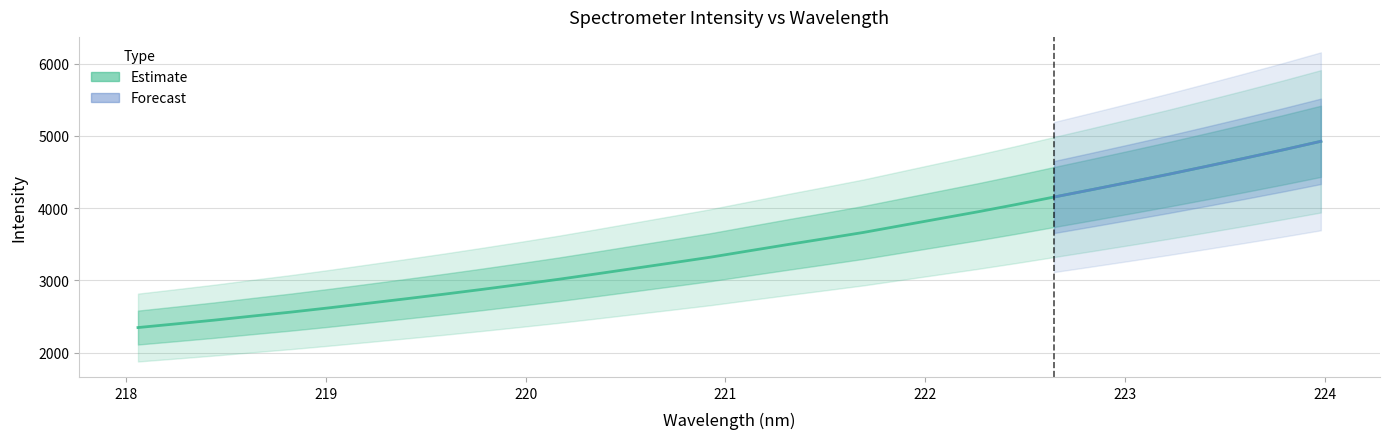

What is the average value?

3462.2